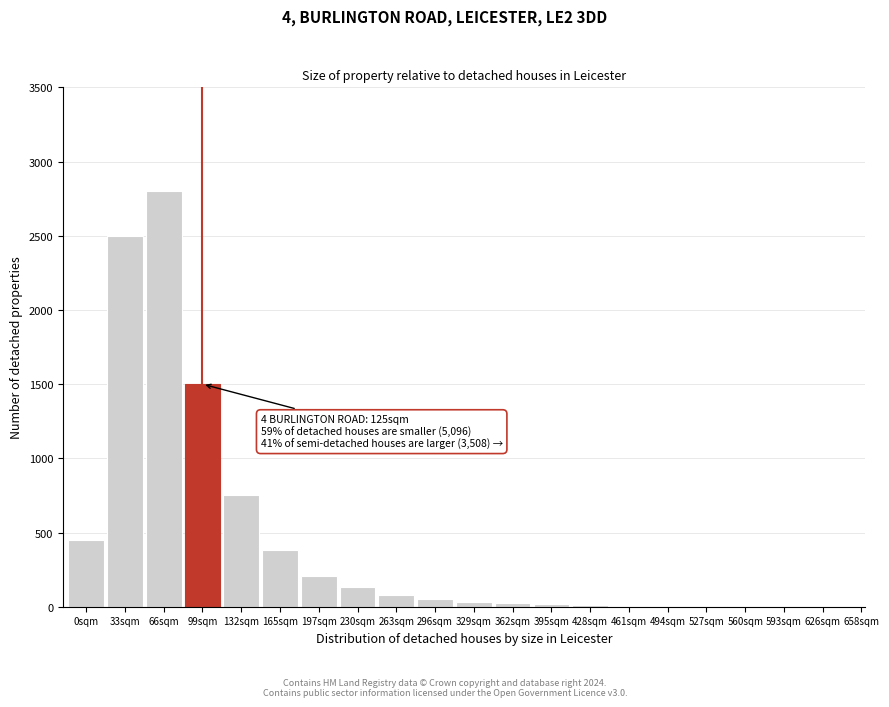

What is the ratio of the value at 0sqm to the value at 230sqm?

3.5